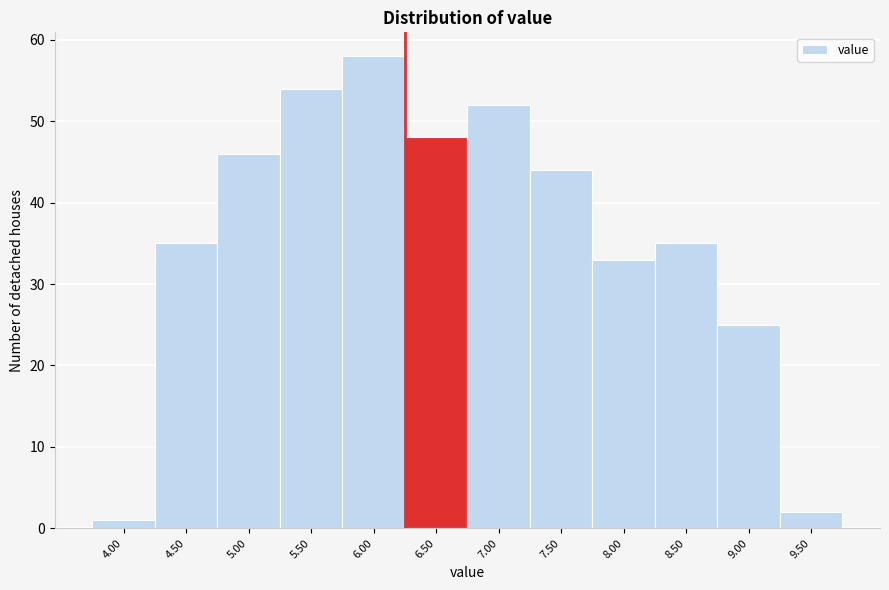

Reading left to right, what are all the values shown in this chart?

1	35	46	54	58	48	52	44	33	35	25	2